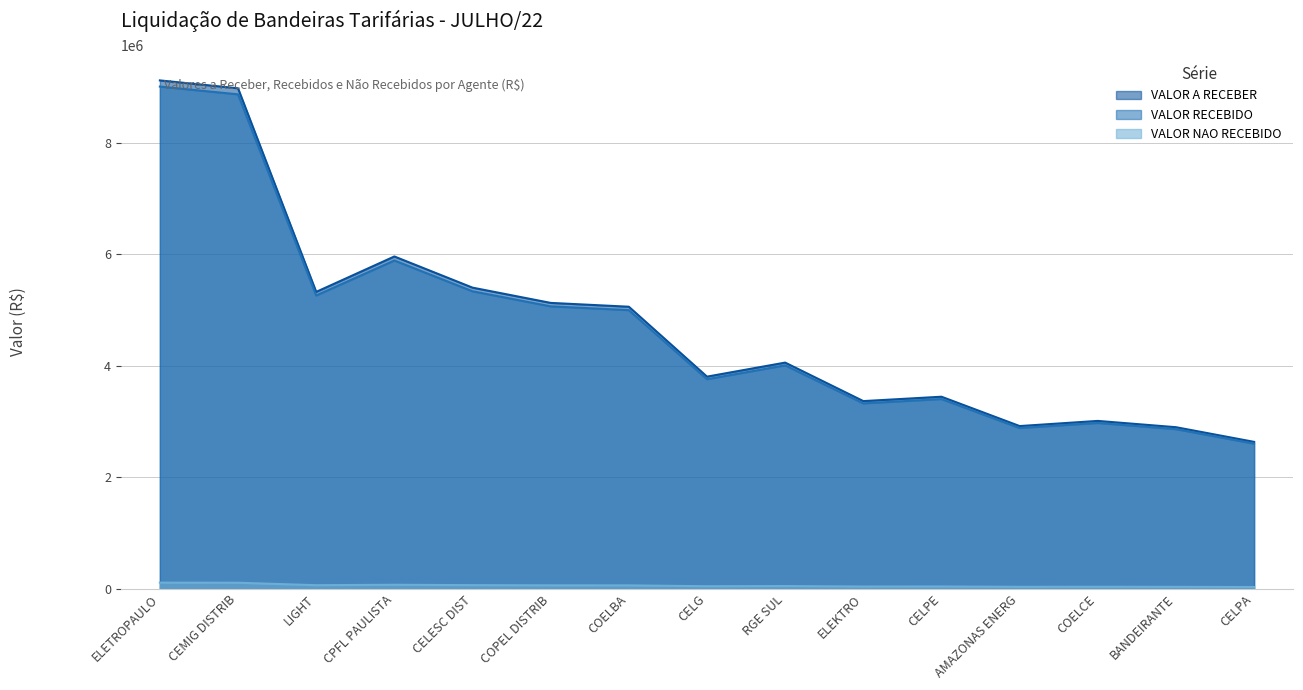

What is the value of the VALOR NAO RECEBIDO point at the 12th from the left?

35326.1